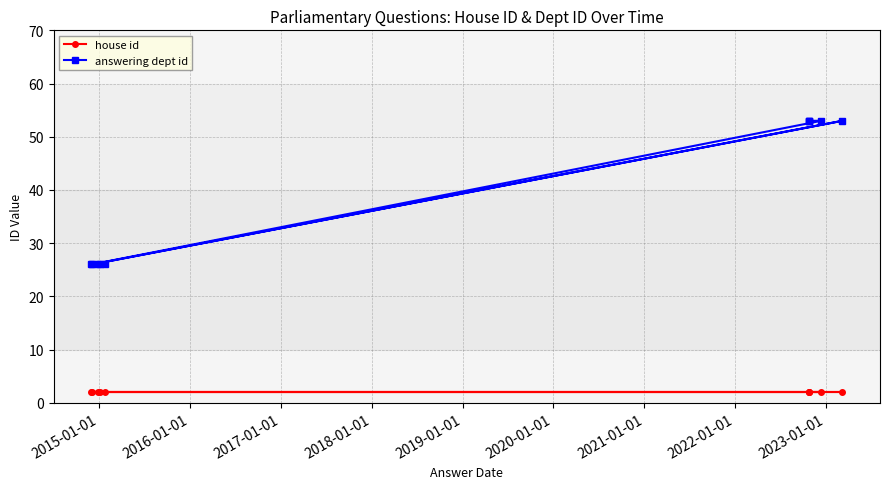

True or false: answering dept id and house id intersect in this chart.

False